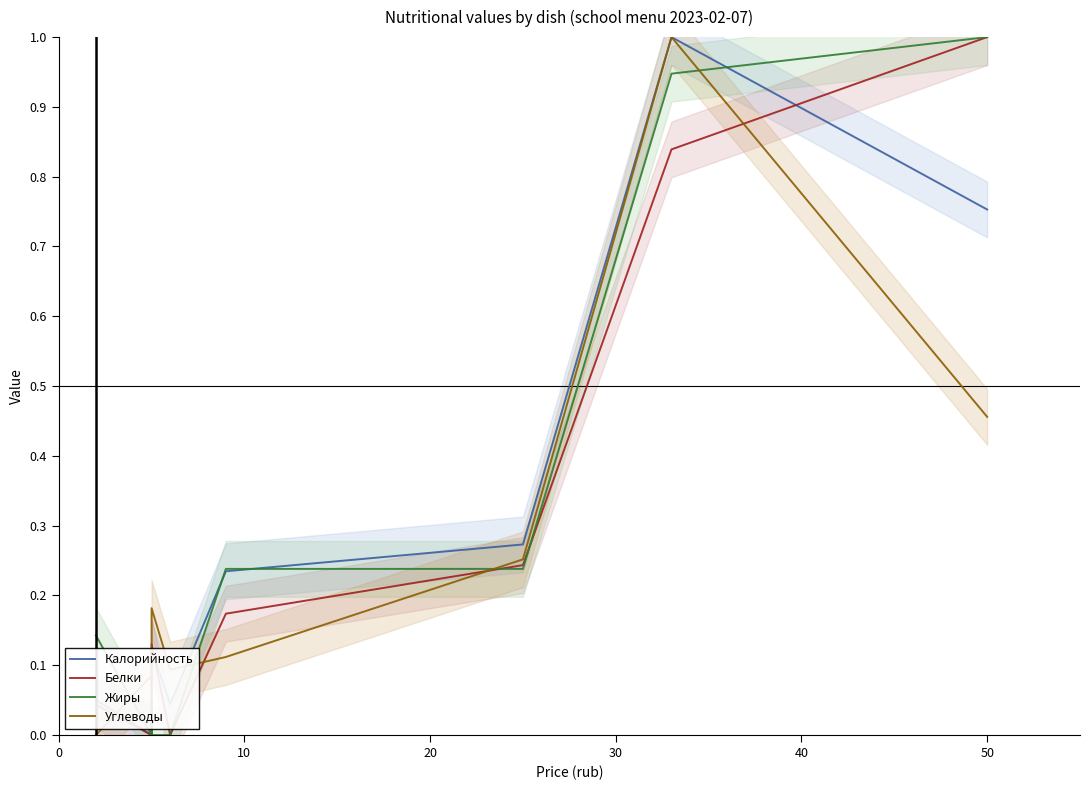

Count the number of categories in the chart.

9